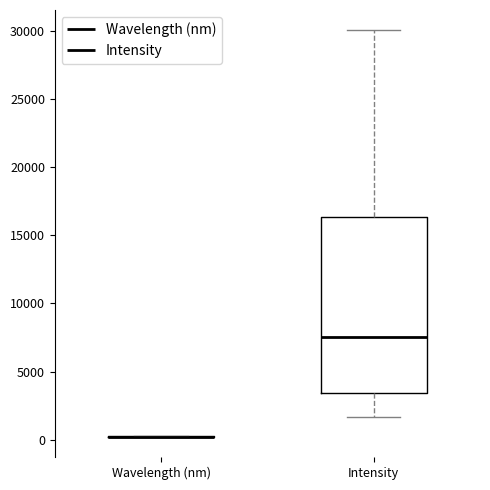

Which box is the tallest, from its lower edge to its upper edge?

Intensity